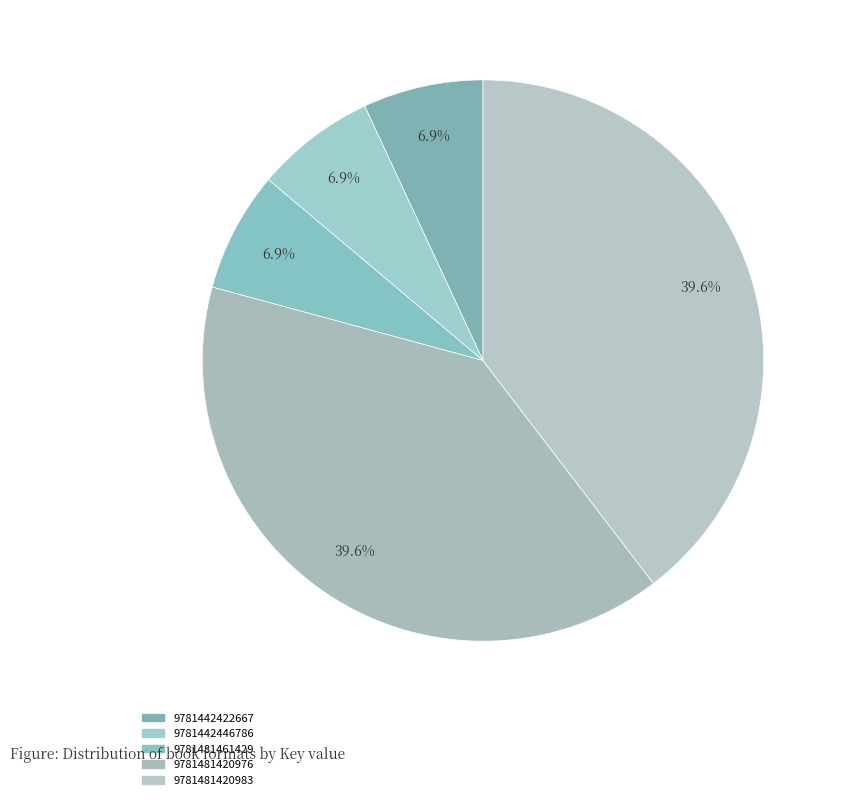

Which slice is the largest?

9781481420976